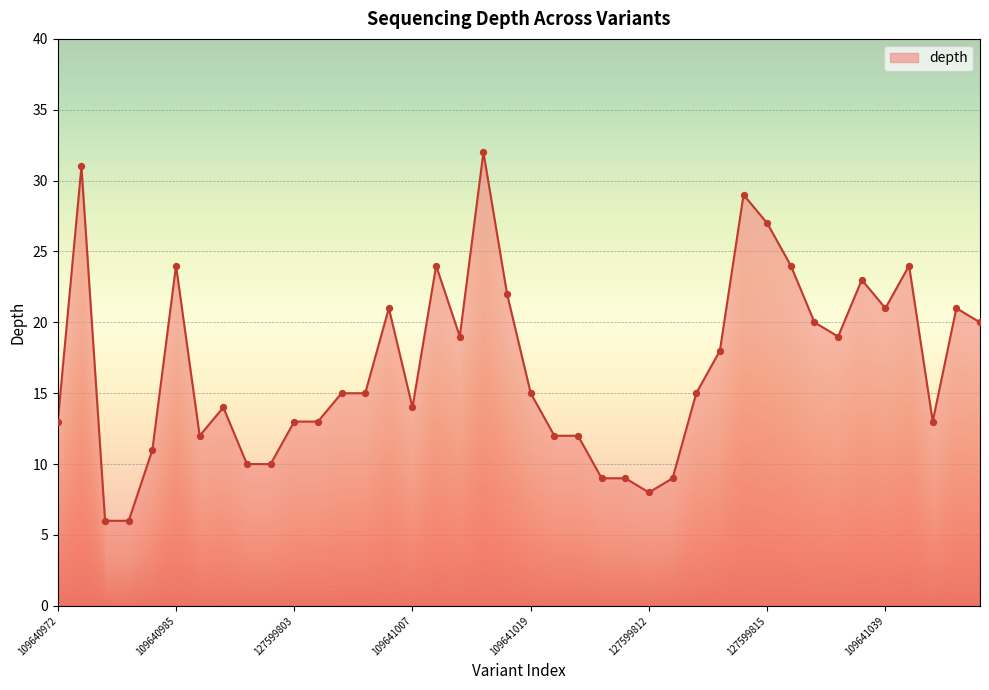

What is the greatest value displayed?

32